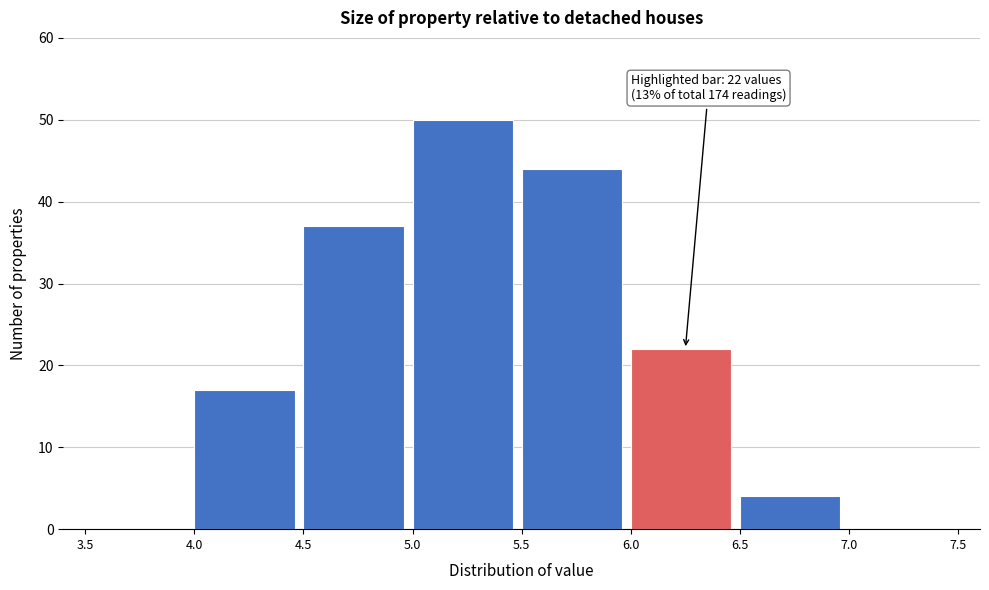

Which range on the x-axis has the tallest bar?

5.0 to 5.5